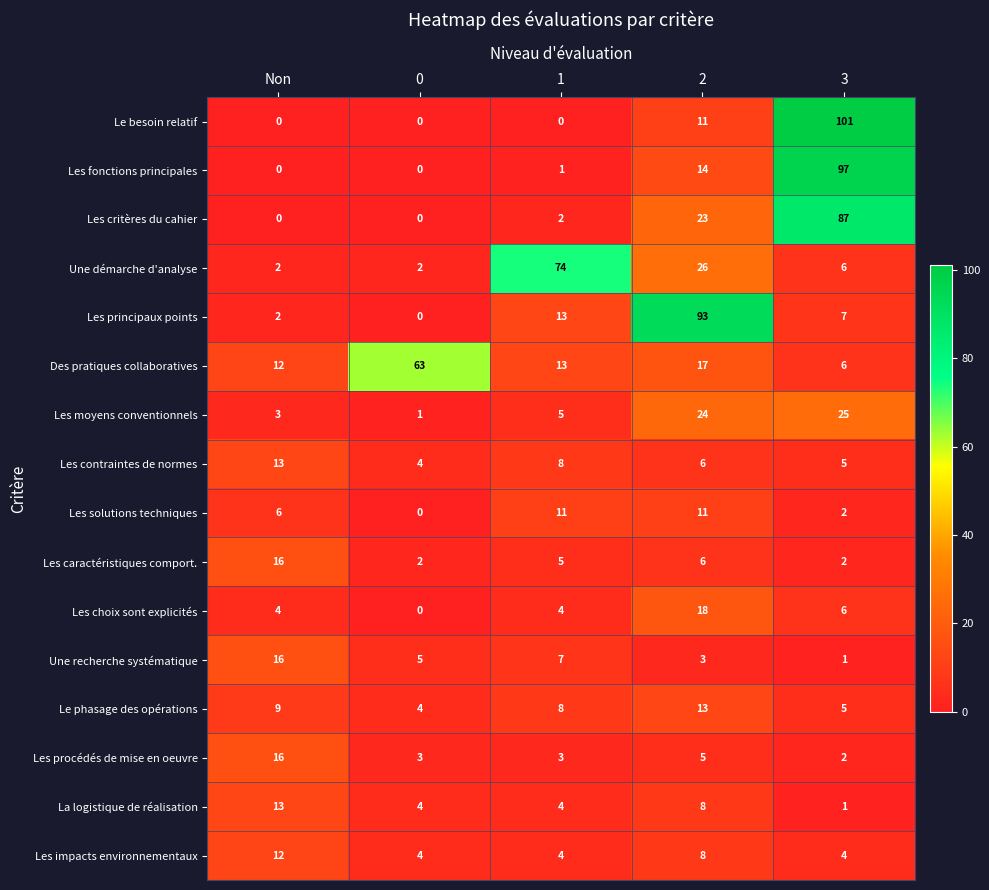

The value of Les contraintes de normes at 2 is 6. True or false?

True